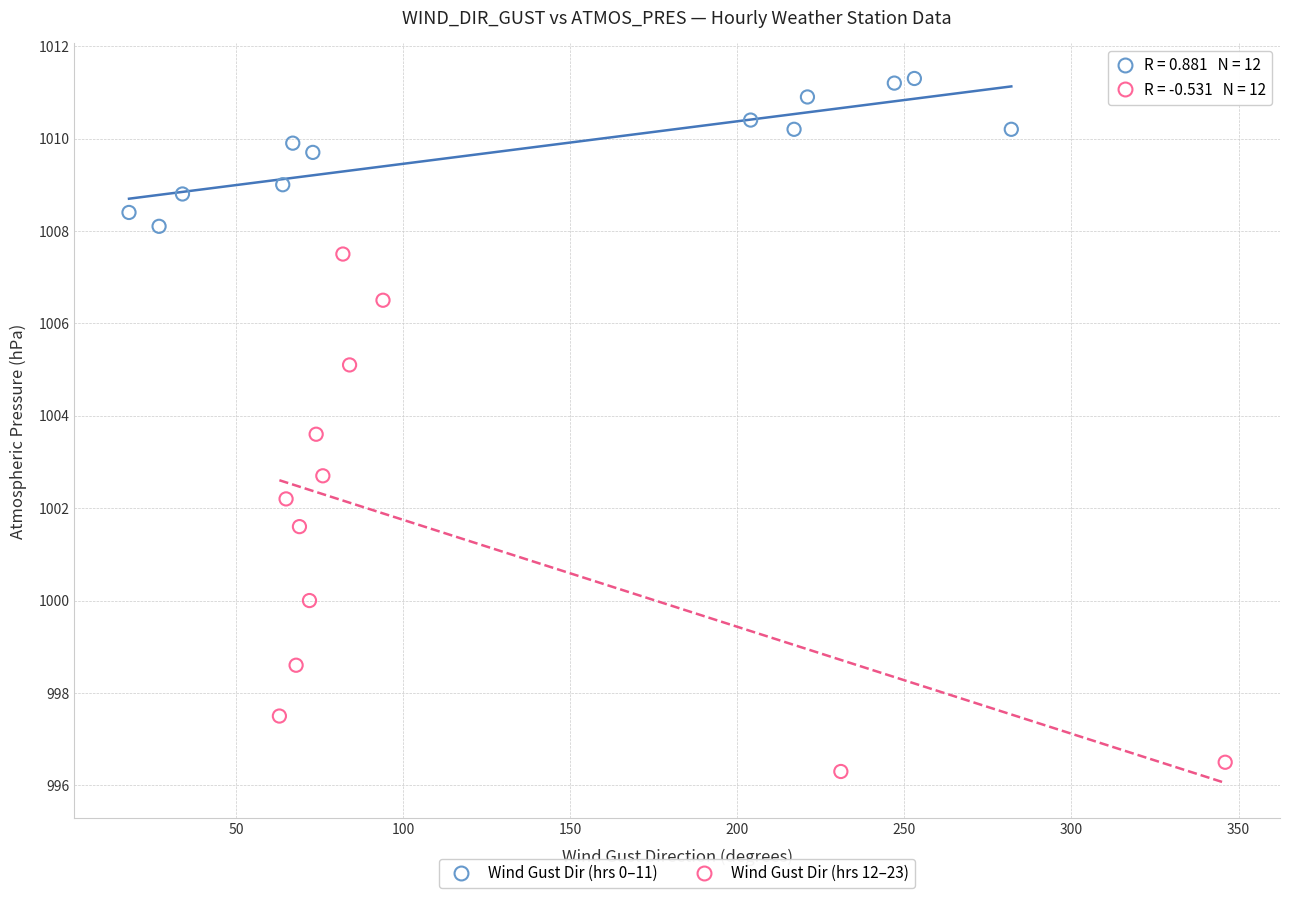

Which series reaches the minimum Y coordinate?

Wind Gust Dir (hrs 12–23)